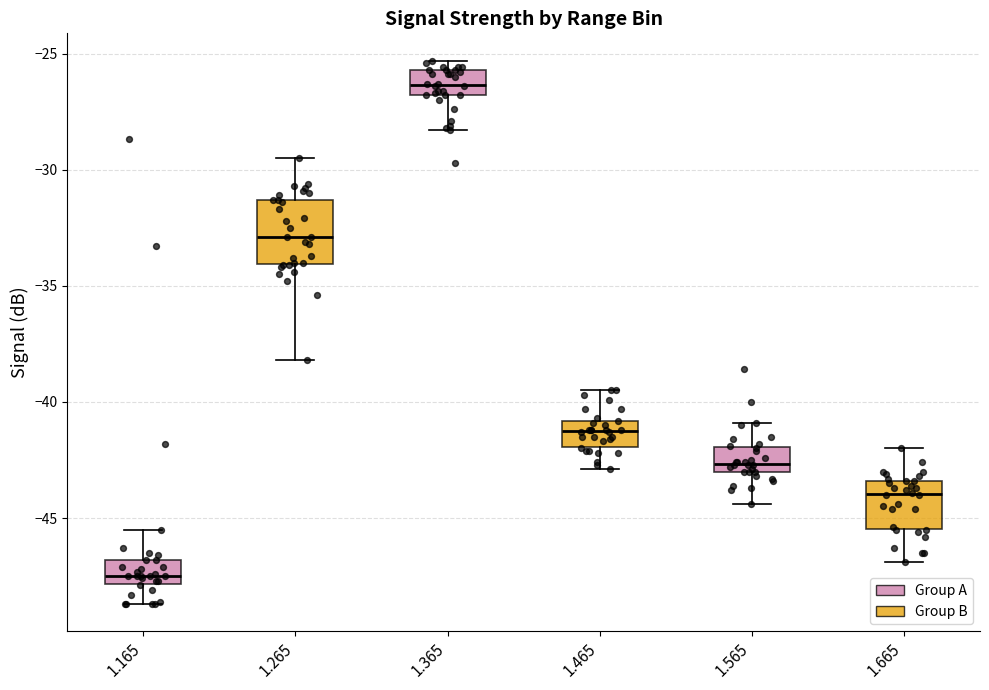

Which box is the tallest, from its lower edge to its upper edge?

1.265